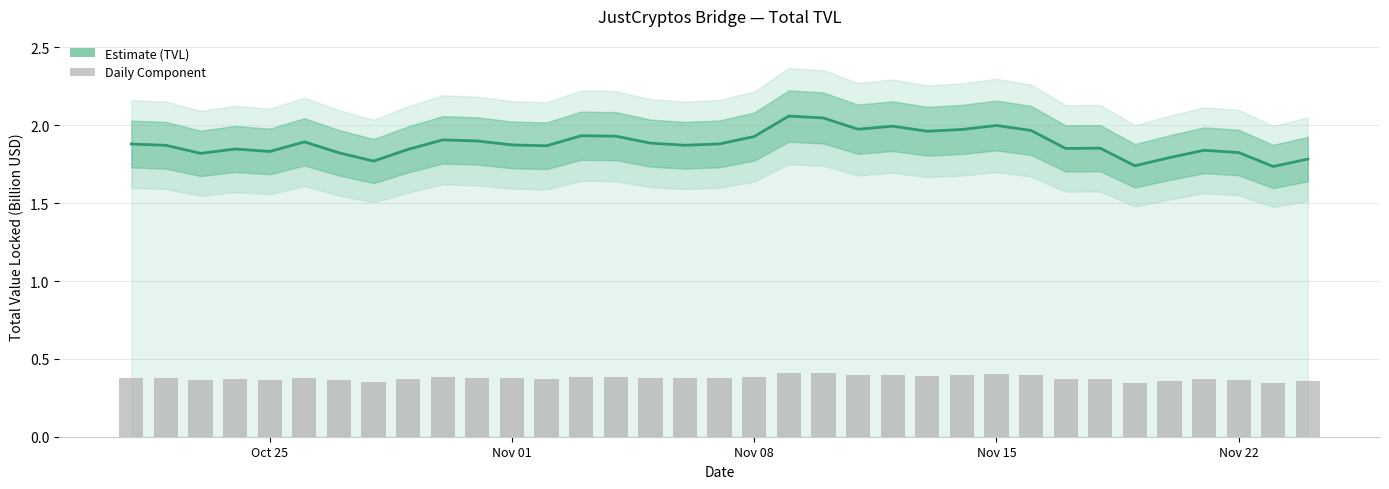

What is the maximum value shown in the chart?

2.1